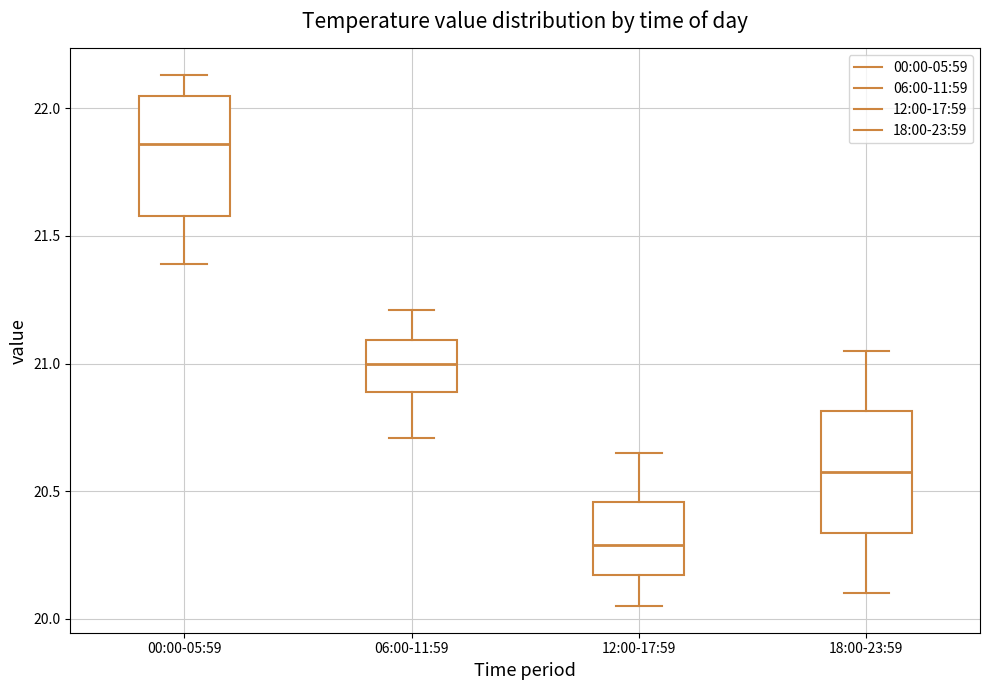

Reading left to right, transcribe this box plot: for each box, give where its median line is, the range the box spans, and where its two whiskers end, as read against the y-axis. The values are not printed on the chart, so give them approximately, as read against the axis.

00:00-05:59: median 21.85, box 21.60 to 22.05, whiskers 21.40 to 22.15
06:00-11:59: median 21.00, box 20.90 to 21.10, whiskers 20.70 to 21.20
12:00-17:59: median 20.30, box 20.15 to 20.45, whiskers 20.05 to 20.65
18:00-23:59: median 20.60, box 20.35 to 20.80, whiskers 20.10 to 21.05